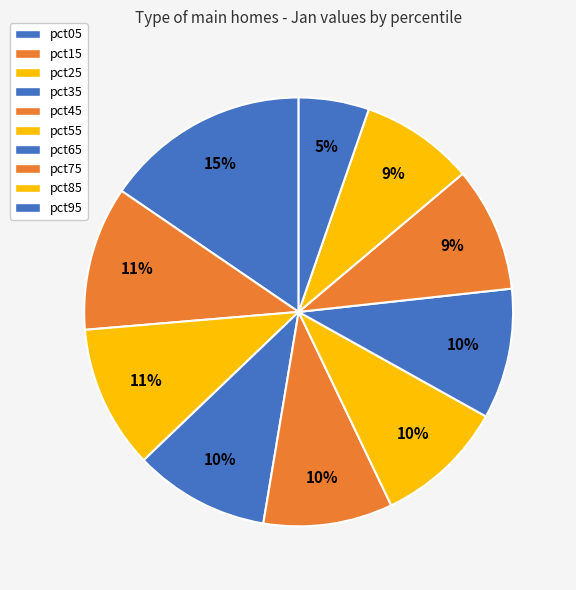

How many slices are in this pie chart?

10